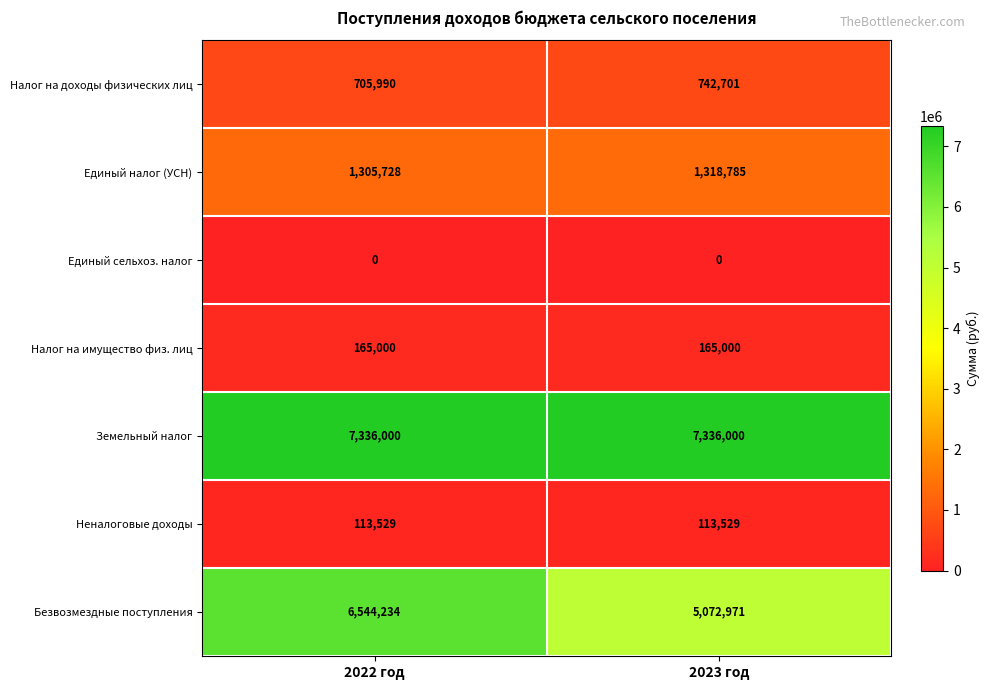

Reading right to left, what are all the values shown in this chart?

Налог на доходы физических лиц: 742701	705990
Единый налог (УСН): 1318785	1305728
Единый сельхоз. налог: 0	0
Налог на имущество физ. лиц: 165000	165000
Земельный налог: 7336000	7336000
Неналоговые доходы: 113529	113529
Безвозмездные поступления: 5072971	6544234